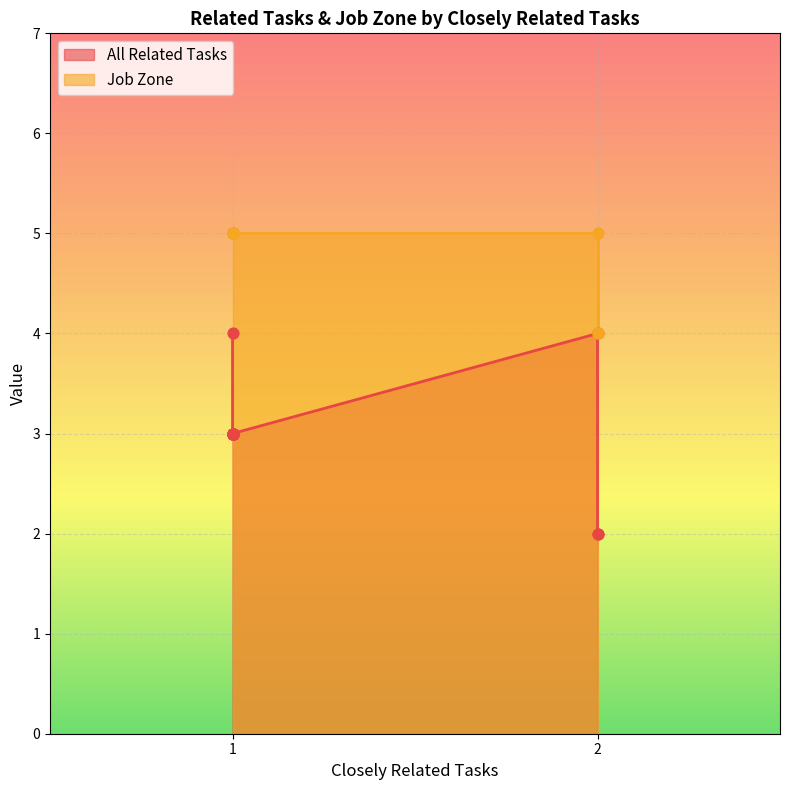

Which series has the largest total across all categories?

Job Zone